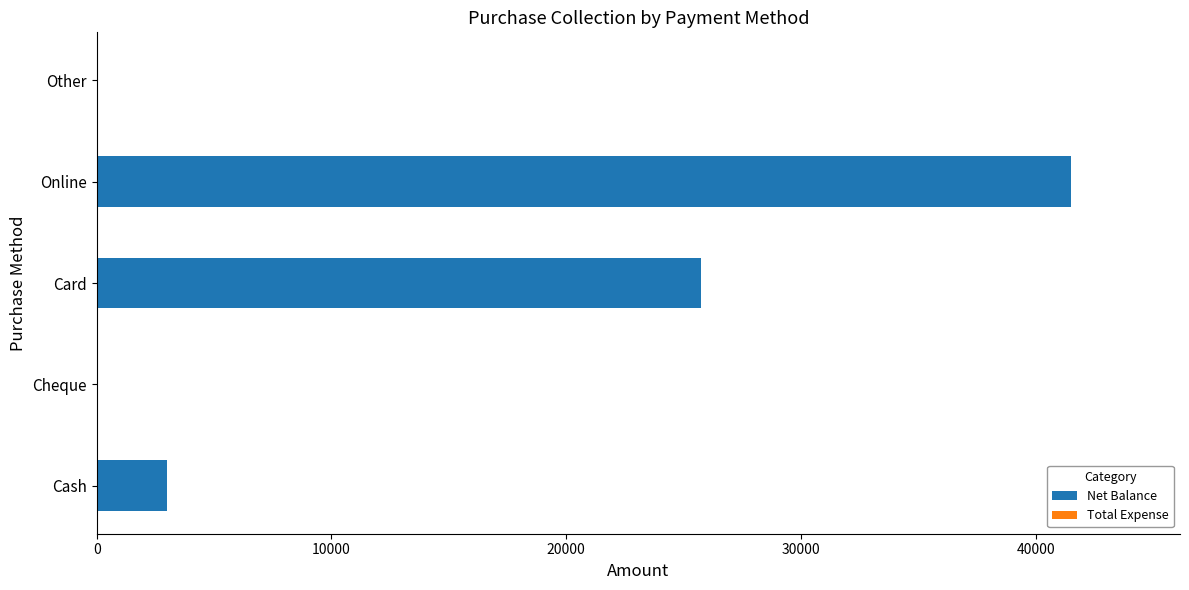

What is the maximum value shown in the chart?

41500